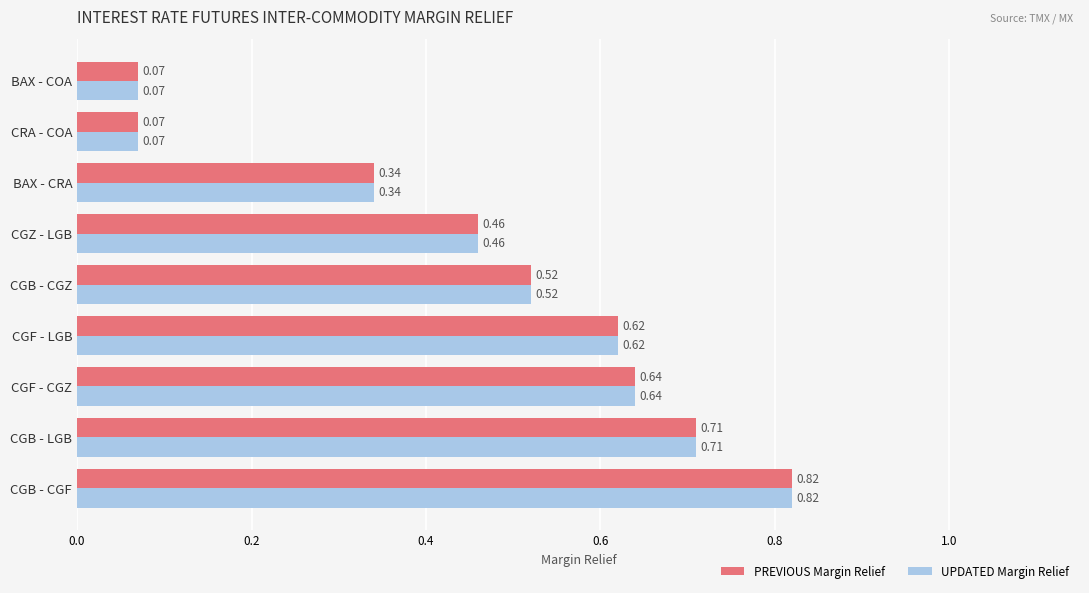

Which category has the highest value in the UPDATED Margin Relief series?

CGB - CGF